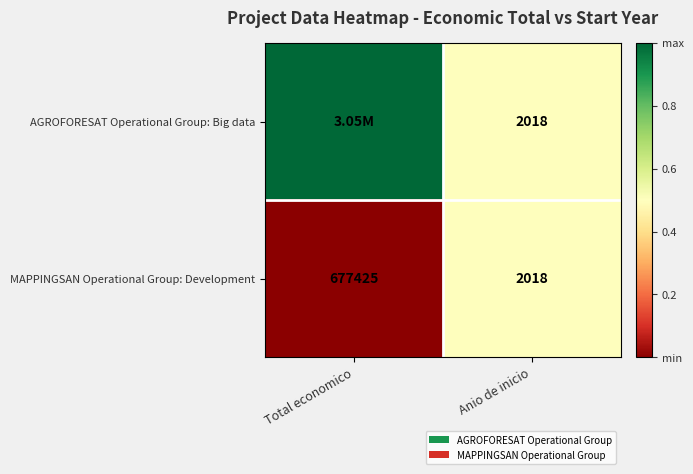

What is the total value across all series at Anio de inicio?

4036